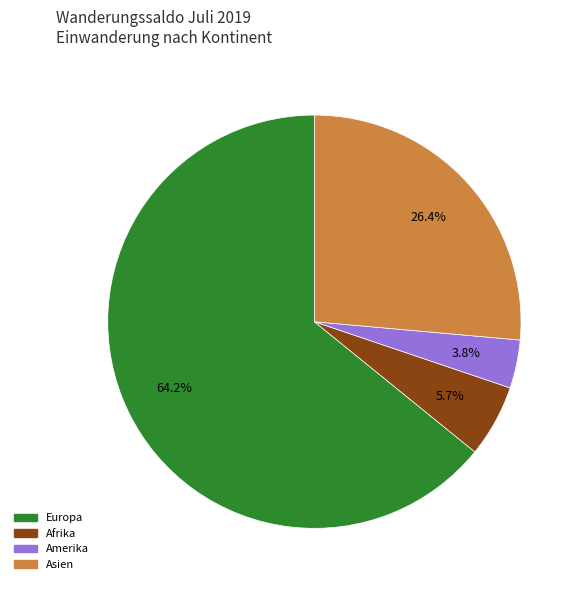

To the nearest percent, what is the average slice percentage?

25%